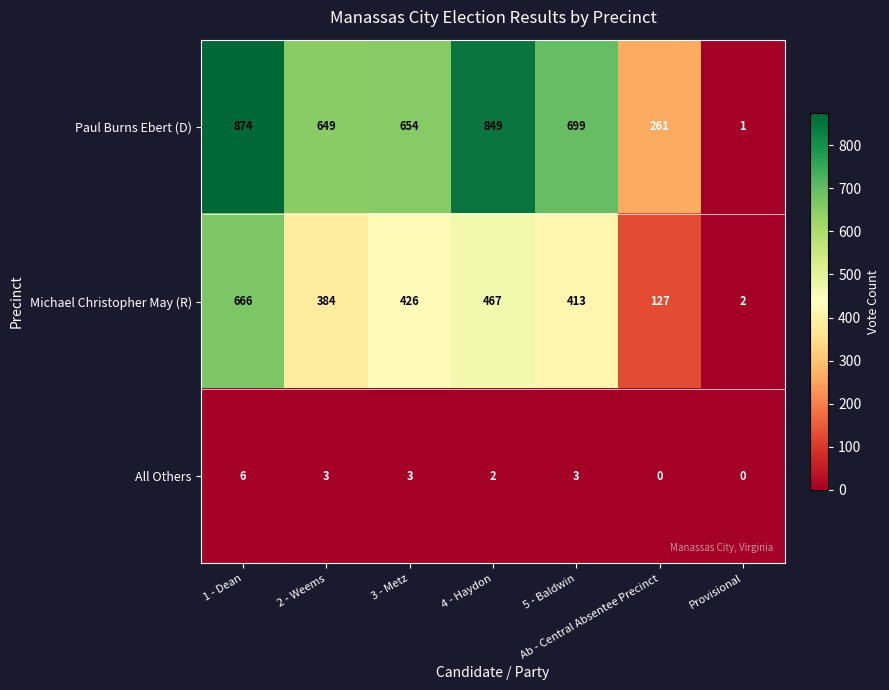

Between 1 - Dean and 5 - Baldwin, which series saw the biggest shift?

Michael Christopher May (R)